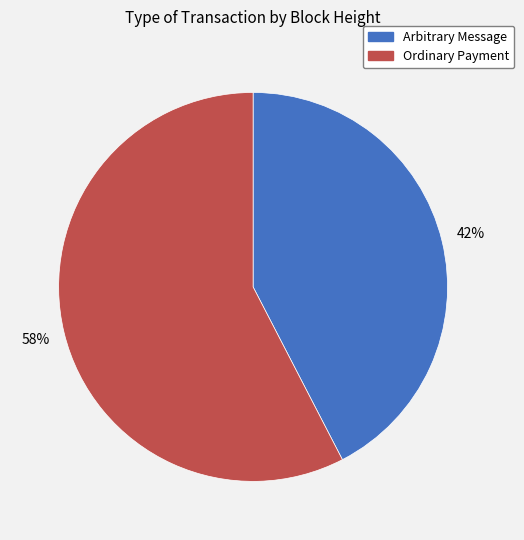

Combined, do Arbitrary Message and Ordinary Payment account for over 50%?

Yes